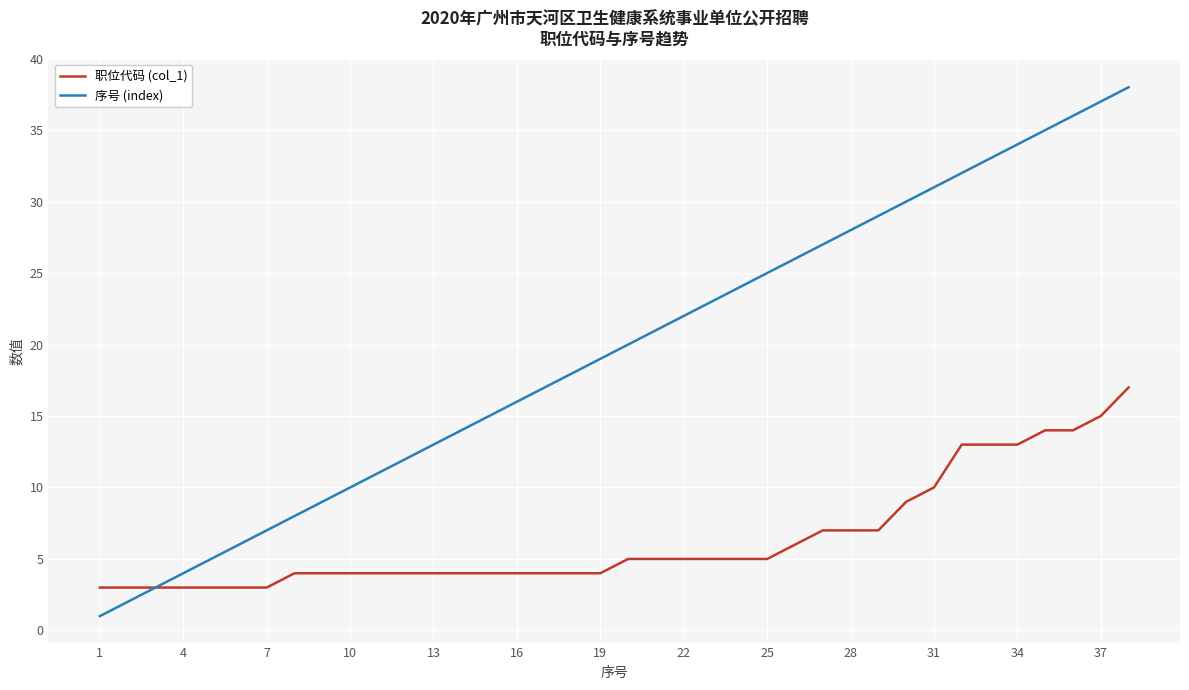

Reading left to right, what are all the values shown in this chart?

职位代码 (col_1): 3	3	3	3	3	3	3	4	4	4	4	4	4	4	4	4	4	4	4	5	5	5	5	5	5	6	7	7	7	9	10	13	13	13	14	14	15	17
序号 (index): 1	2	3	4	5	6	7	8	9	10	11	12	13	14	15	16	17	18	19	20	21	22	23	24	25	26	27	28	29	30	31	32	33	34	35	36	37	38